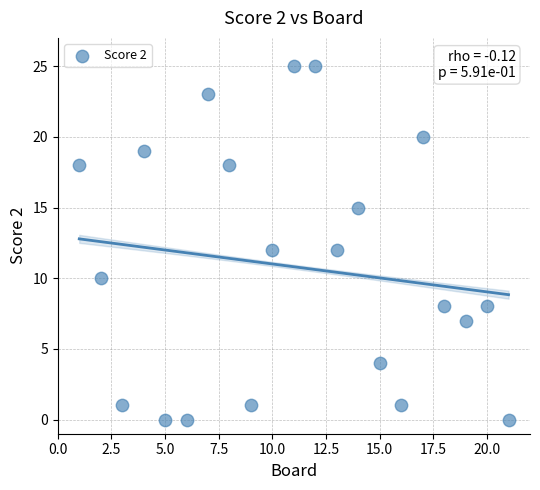

What is the range of Y values (max minus min)?

25